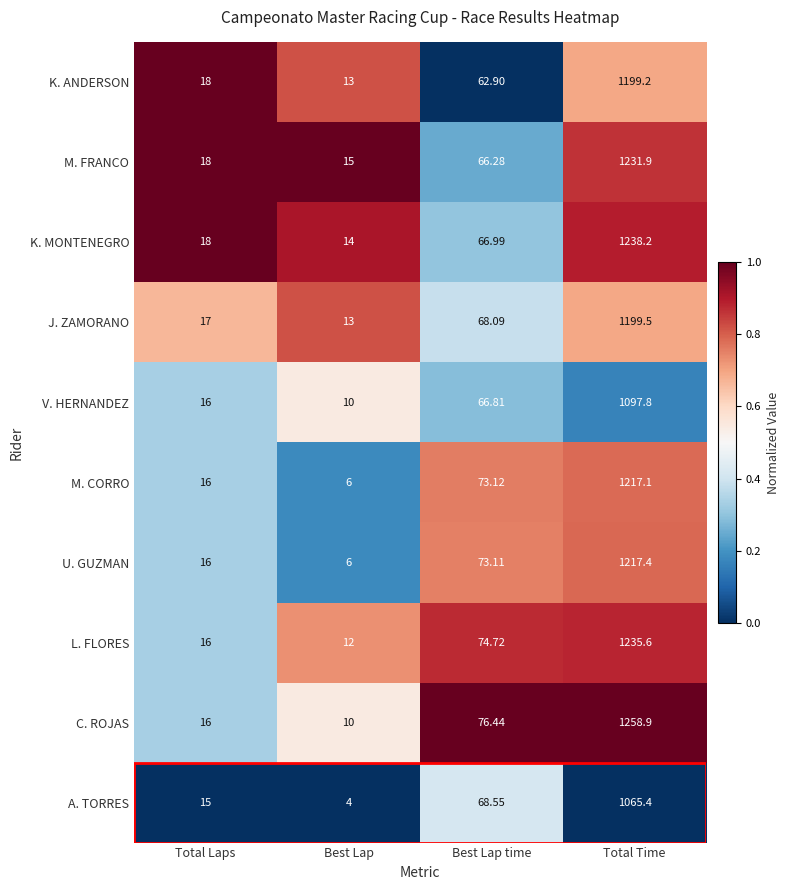

Which series has the largest range (max minus min)?

C. ROJAS